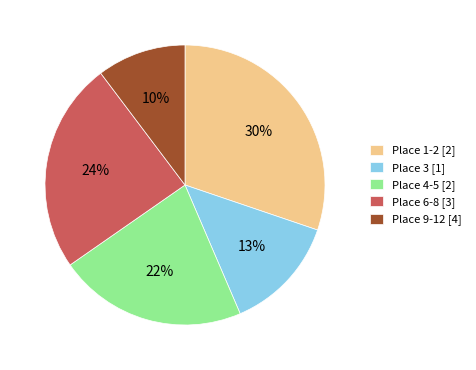

To the nearest percent, what portion does Place 6-8 [3] represent?

24%